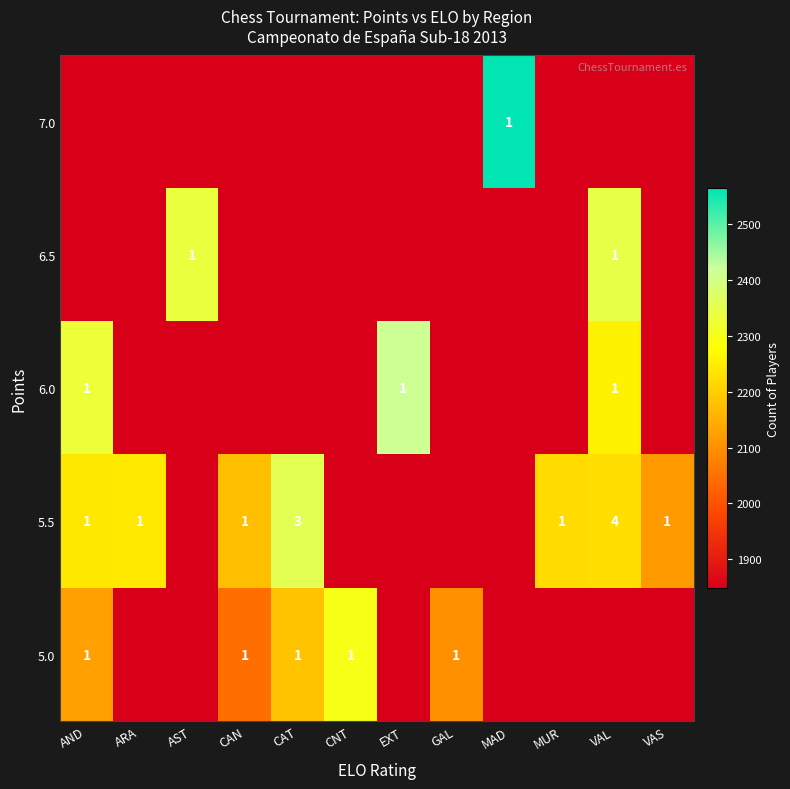

What is the smallest value displayed?

1848.0